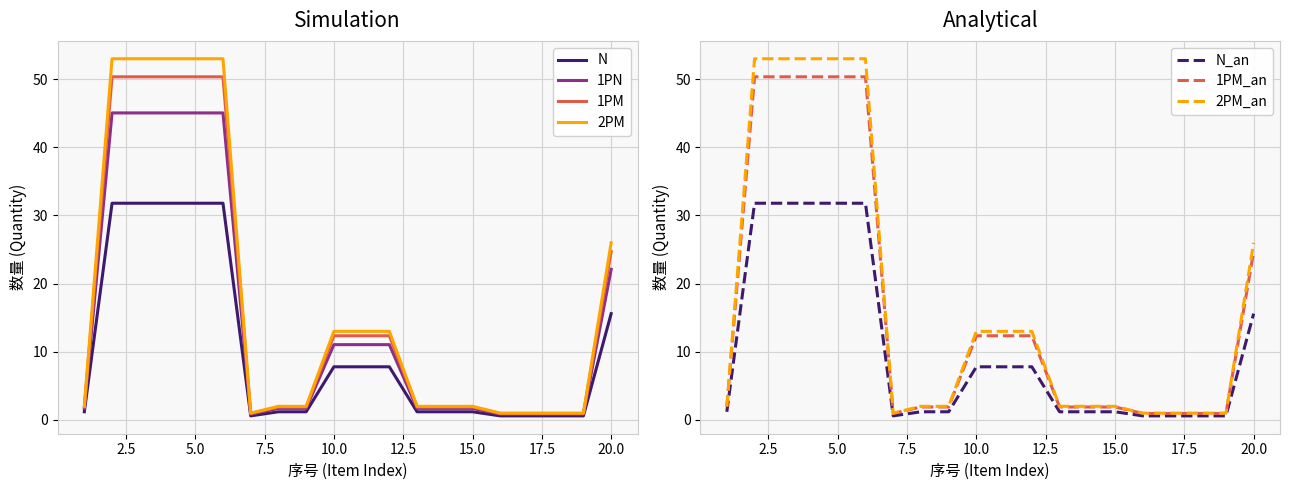

The 2PM series shows 2.0 at 15.0. True or false?

True